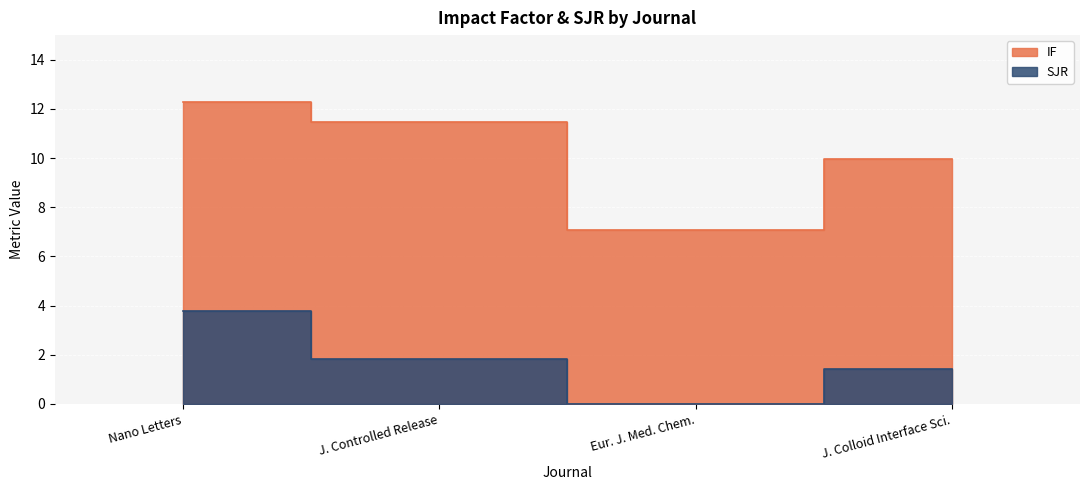

The value of IF at Nano Letters is 7.4. True or false?

False